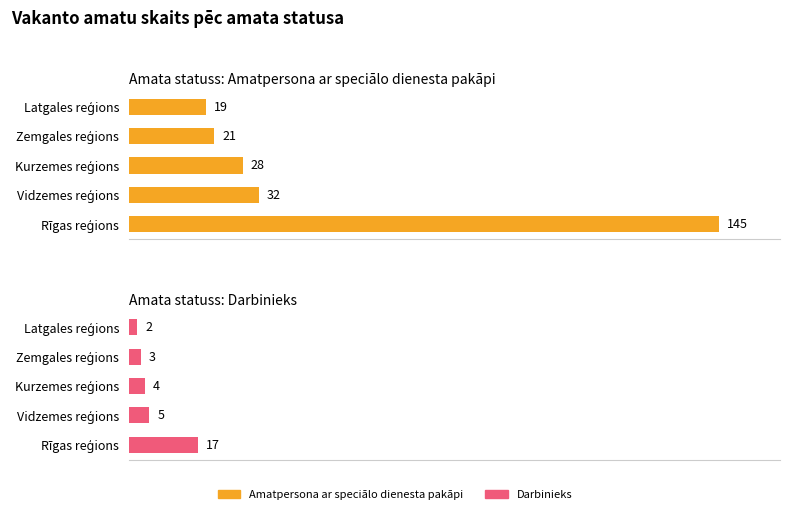

What is the sum of all Amatpersona ar speciālo dienesta pakāpi values?

245